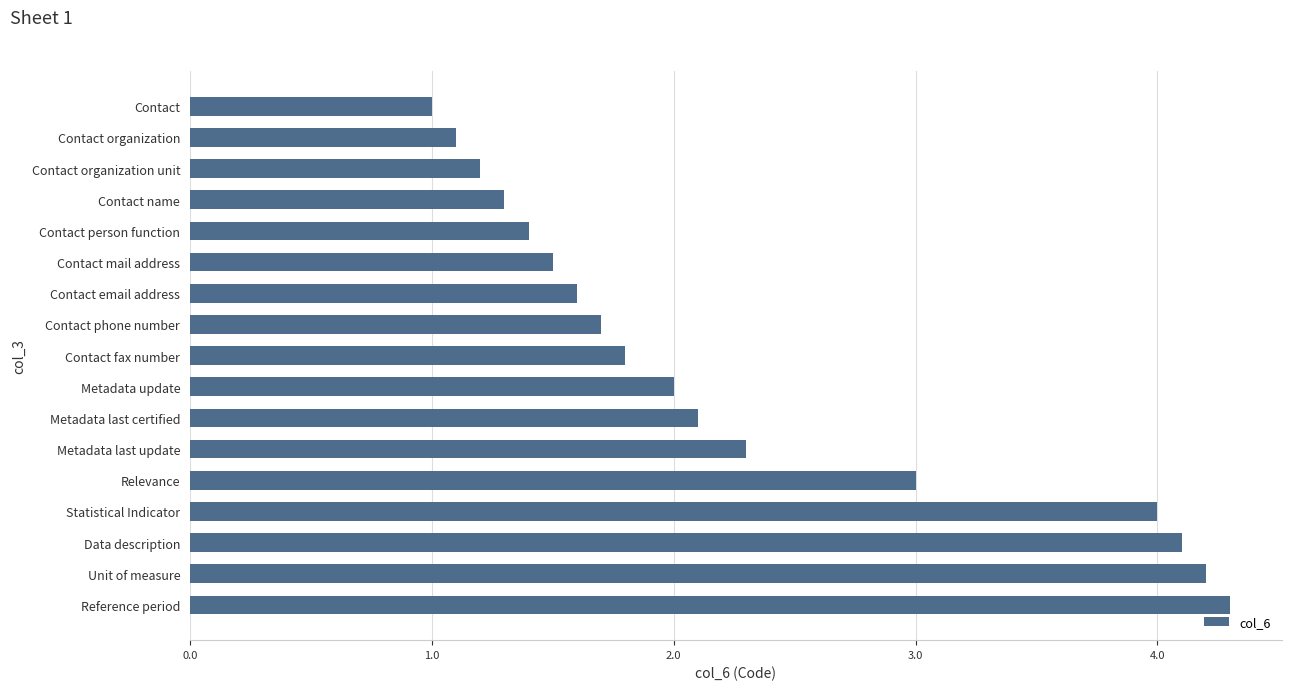

What is the label of the 9th bar from the bottom?

Contact fax number